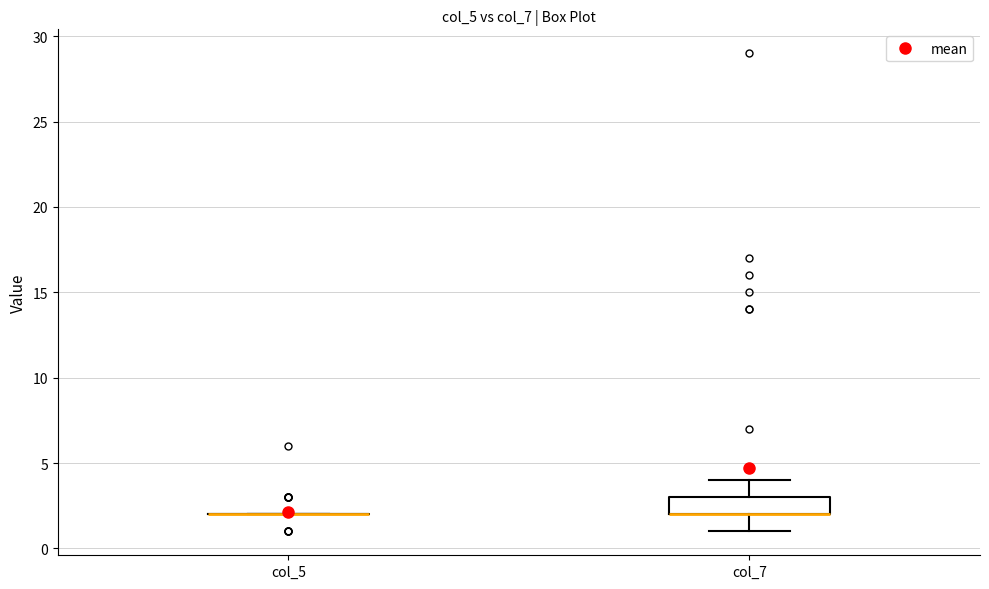

Reading left to right, read every box against the y-axis: the position of its median line, the range the box covers, and the ends of its whiskers. The values are not printed on the chart, so give them approximately, as read against the axis.

col_5: box collapsed to a line at 2, whiskers 2 to 2
col_7: median 2 (drawn on the box's lower edge), box 2 to 3, whiskers 1 to 4